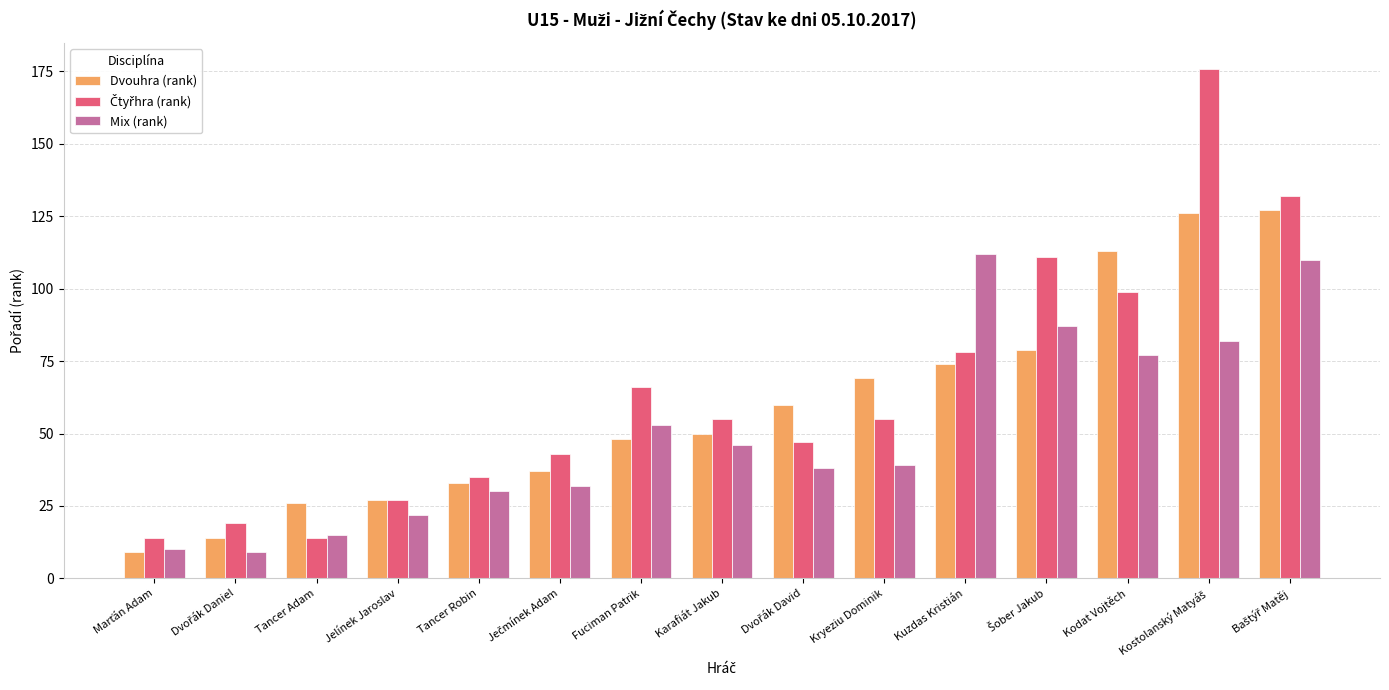

What is the average value of the Mix (rank) series?

51